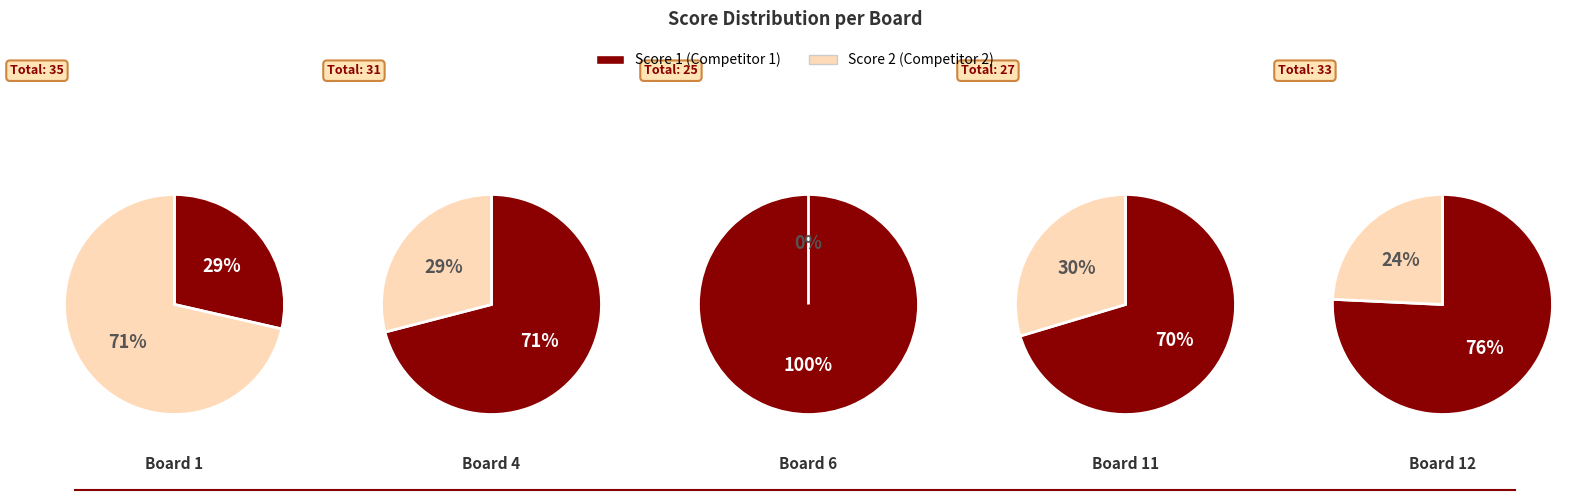

What is the difference between the highest and lowest values at Board 6?

25